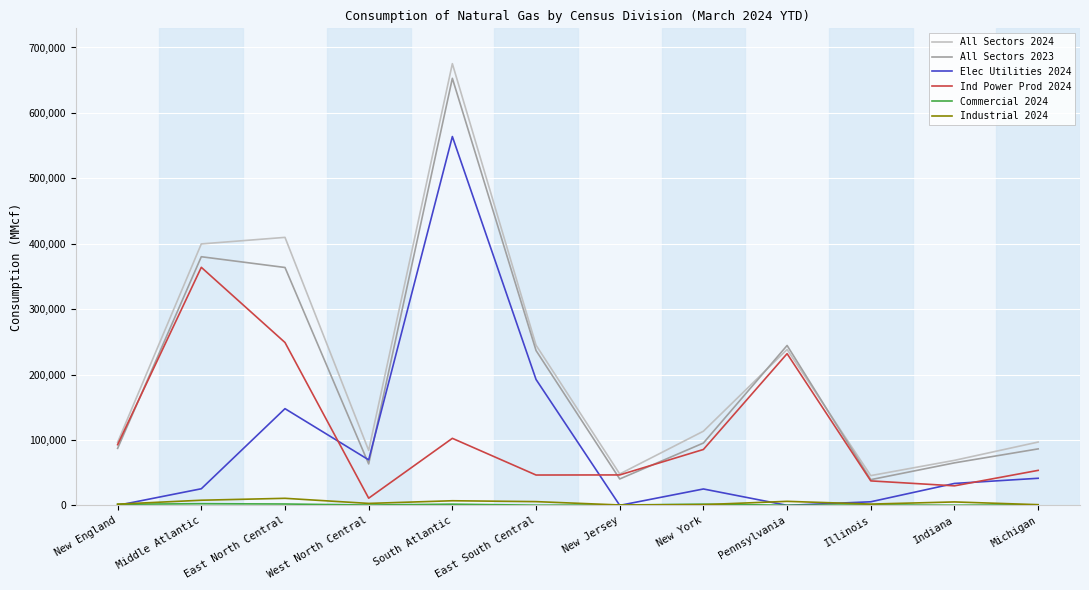

Which category has the highest value across all series?

South Atlantic